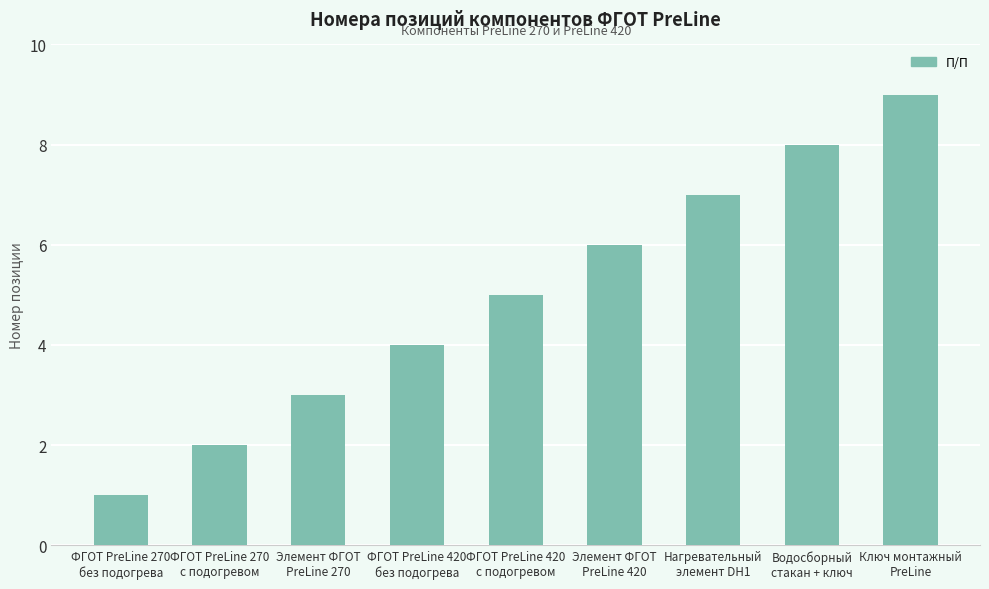

What value does the data have at ФГОТ PreLine 420
с подогревом?

5